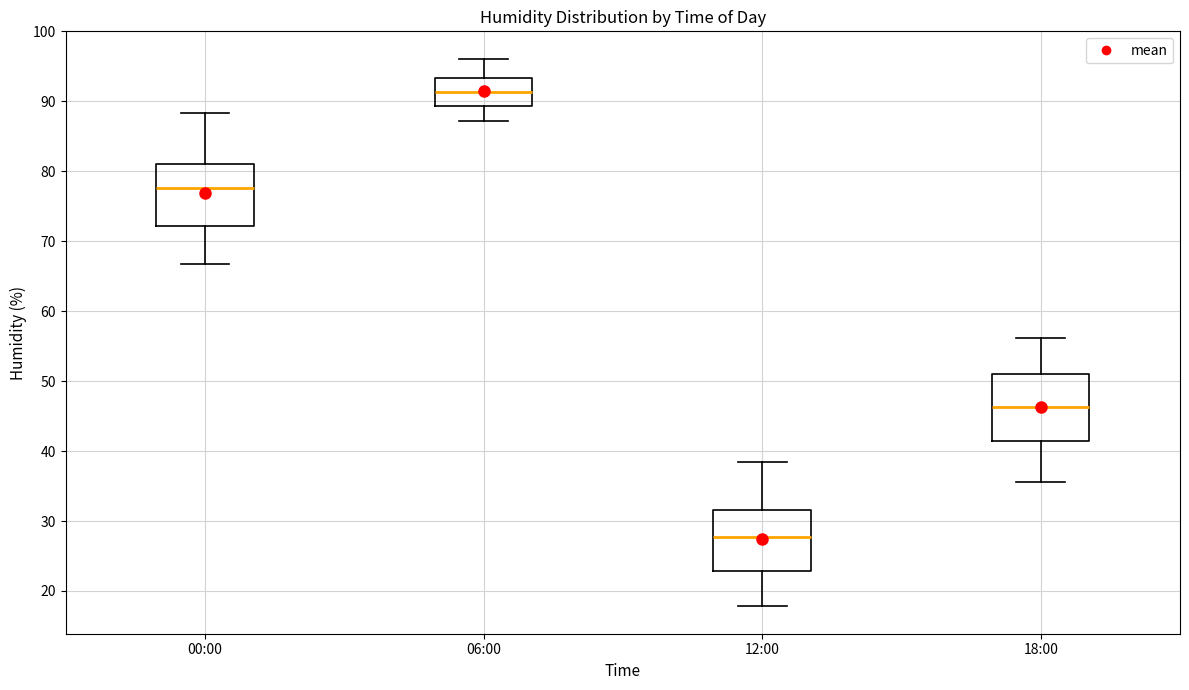

Reading left to right, read every box against the y-axis: the position of its median line, the range the box covers, and the ends of its whiskers. The values are not printed on the chart, so give them approximately, as read against the axis.

00:00: median 78, box 72 to 81, whiskers 67 to 88
06:00: median 91, box 89 to 93, whiskers 87 to 96
12:00: median 28, box 23 to 32, whiskers 18 to 38
18:00: median 46, box 41 to 51, whiskers 36 to 56